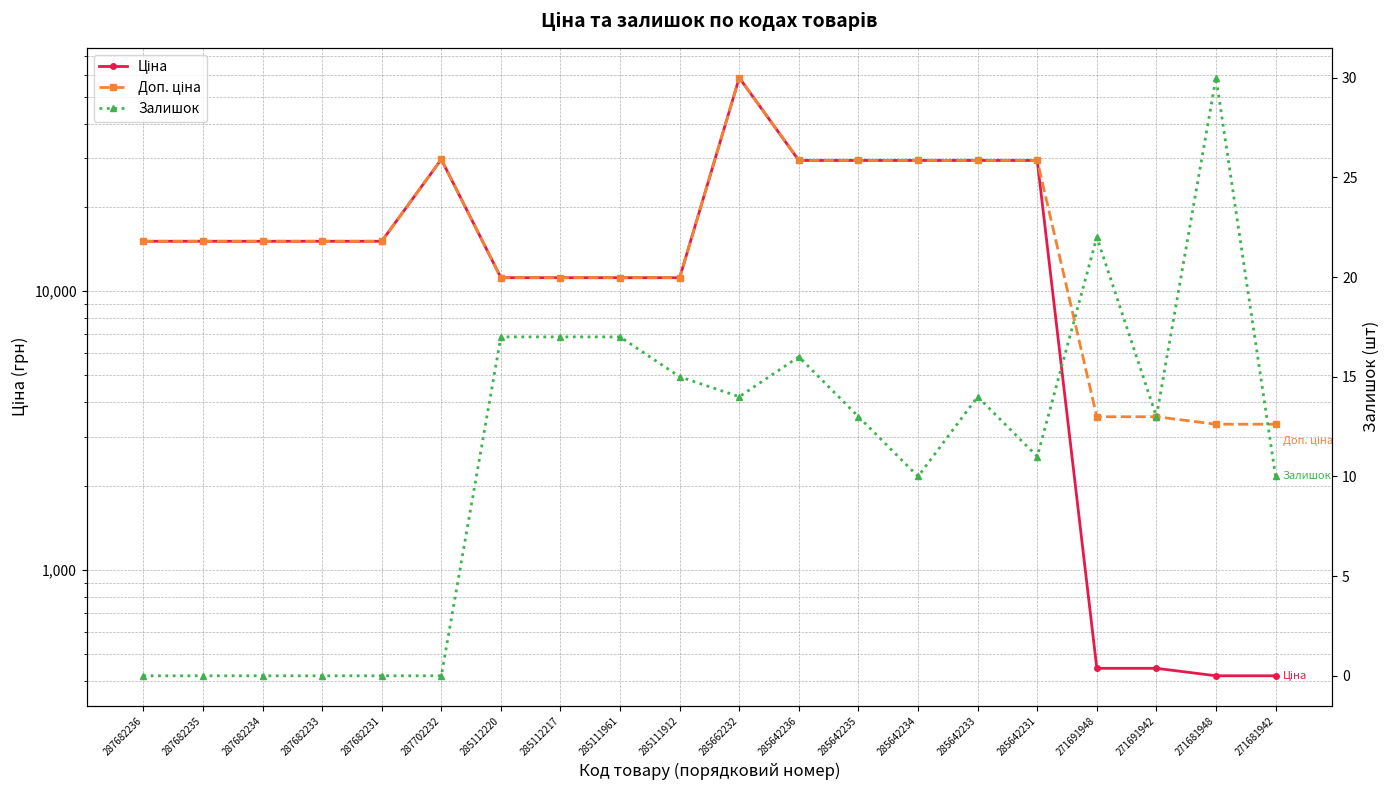

At how many categories does at least one series exceed 48004?

1